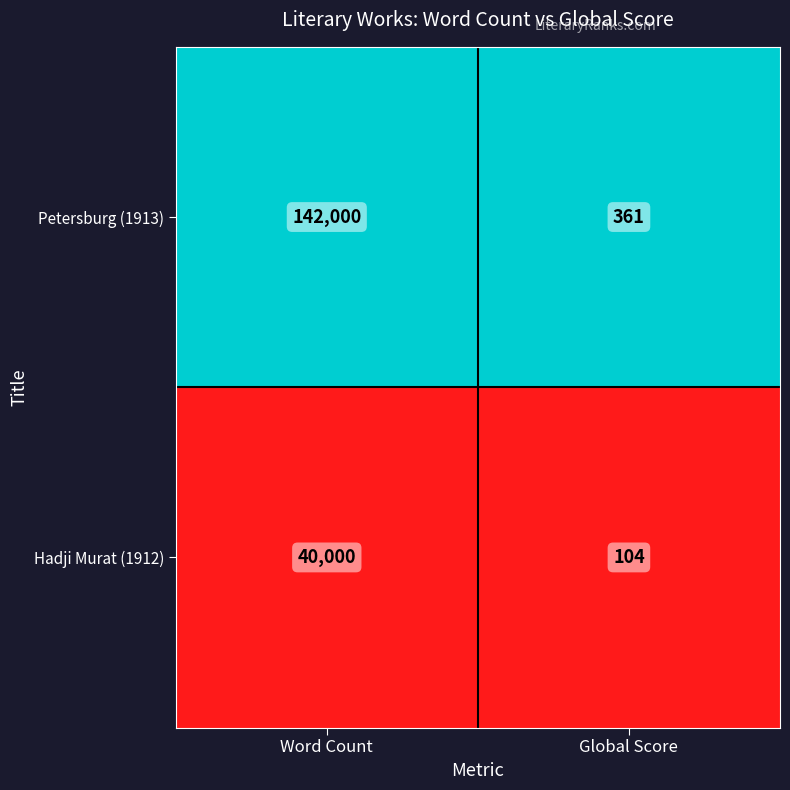

What is the total value across all series at Global Score?

465